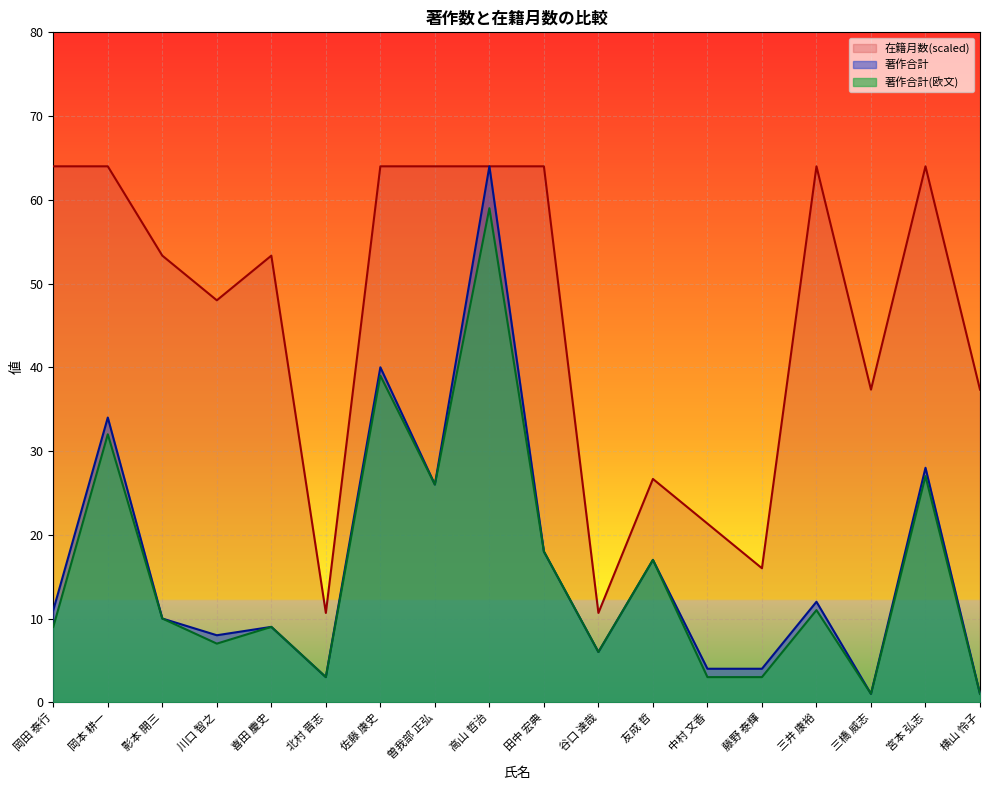

What is the value of the 著作合計(欧文) point at the 6th from the left?

3.0